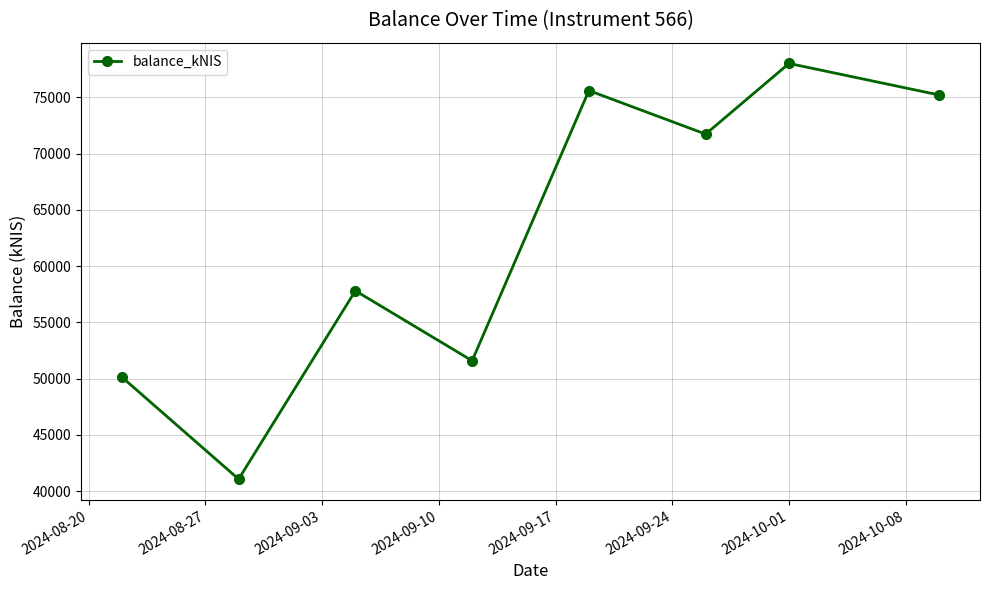

What is the minimum value shown in the chart?

41073.8